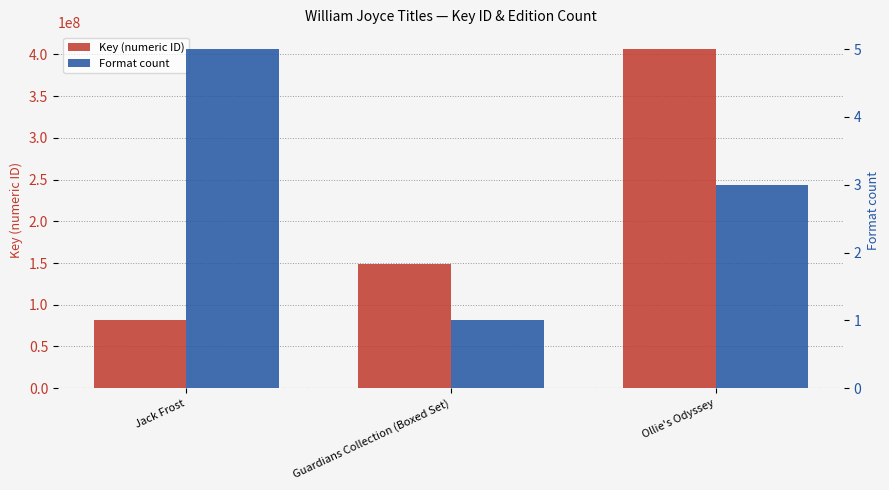

What is the label of the 3rd bar from the left?

Ollie's Odyssey